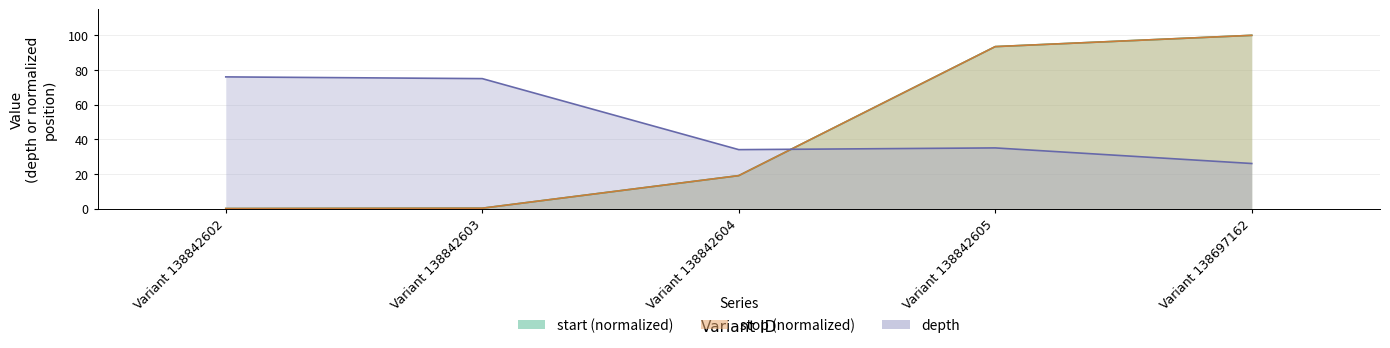

How many times do stop and depth cross each other?

1